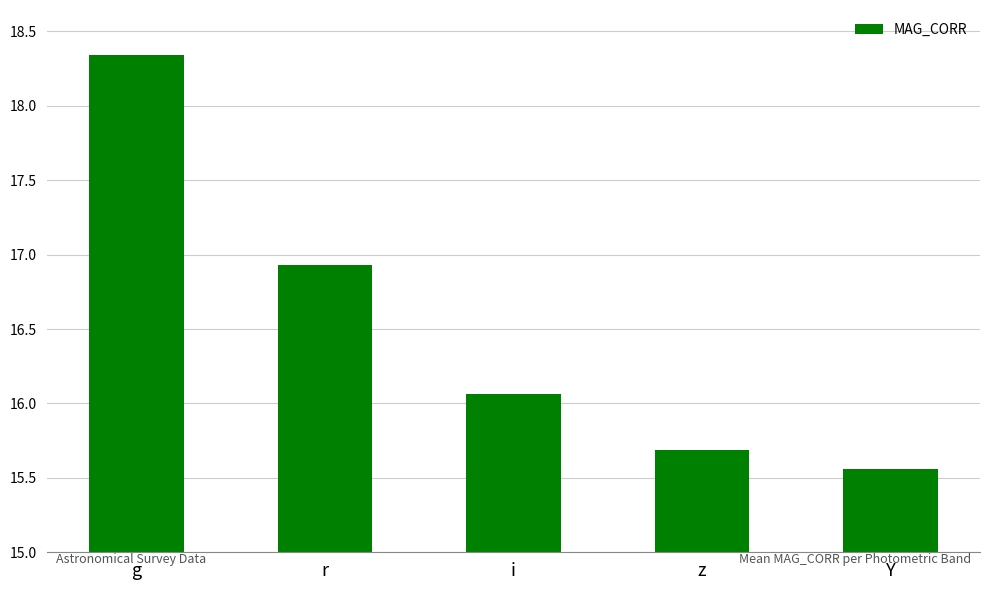

What position from the left is i?

3